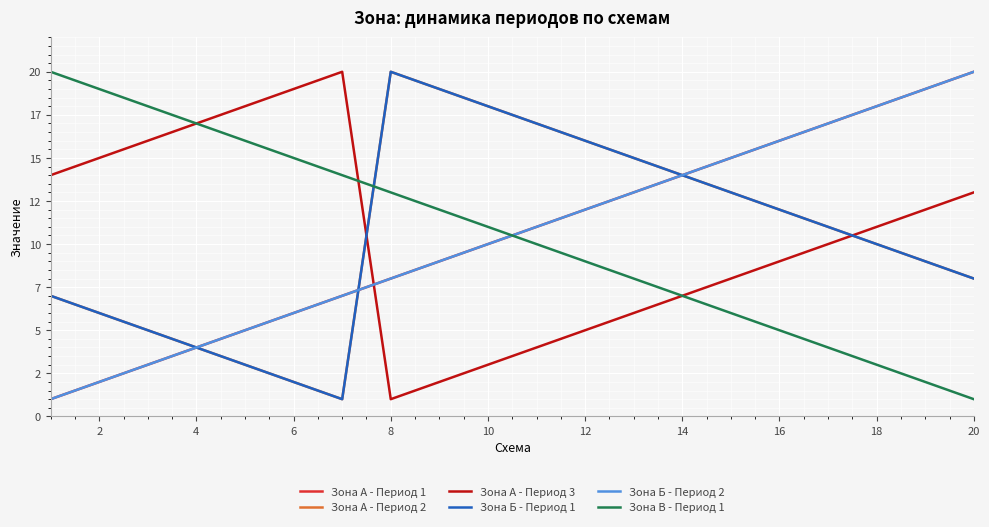

Does the chart have visible grid lines?

Yes